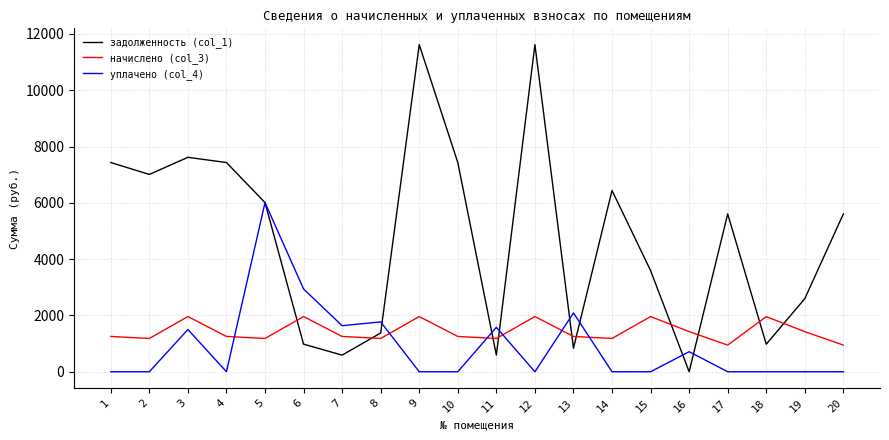

Rank the series by their maximum value, from lowest to highest.

начислено (col_3), уплачено (col_4), задолженность (col_1)